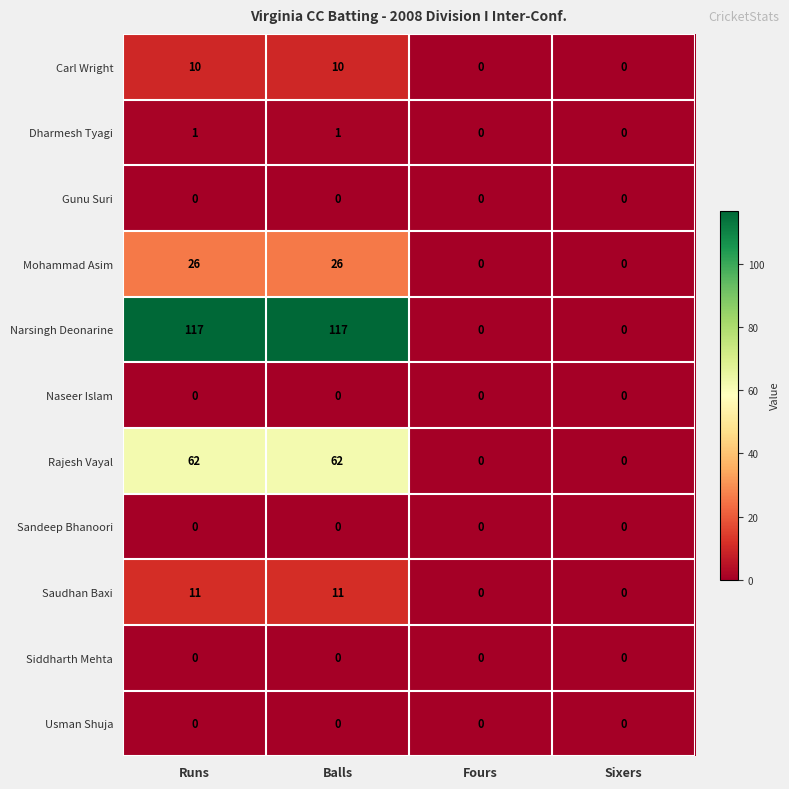

True or false: Saudhan Baxi has a value of 0 at Fours.

True